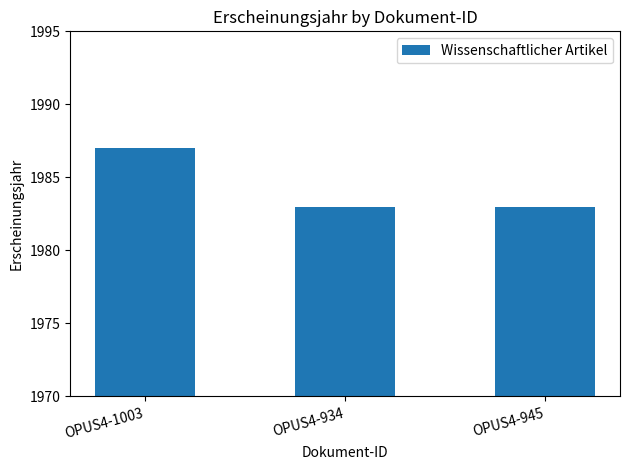

What is the maximum value shown in the chart?

1987